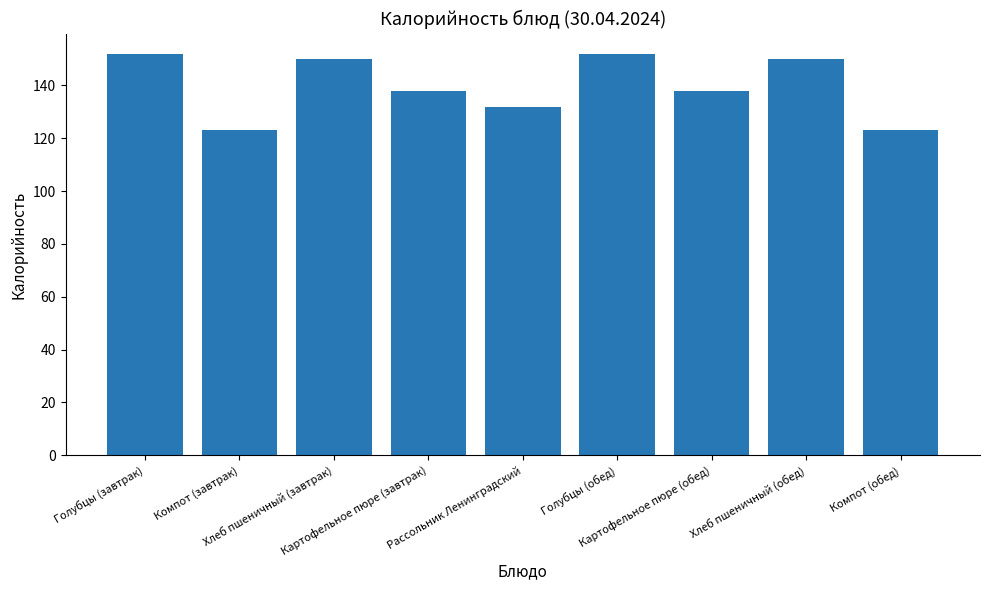

Between Голубцы (обед) and Хлеб пшеничный (завтрак), which is larger?

Голубцы (обед)